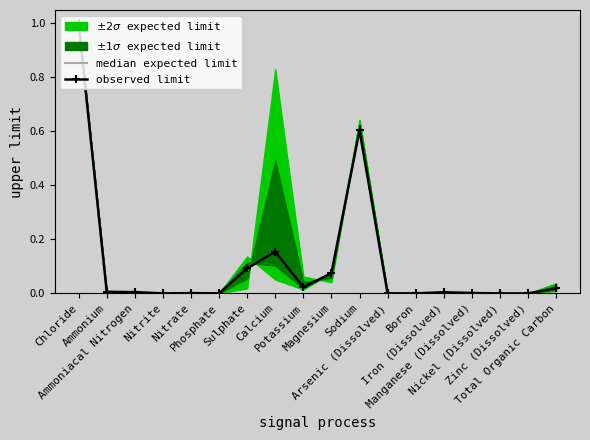

What is the highest value of the median expected limit series?

1.0